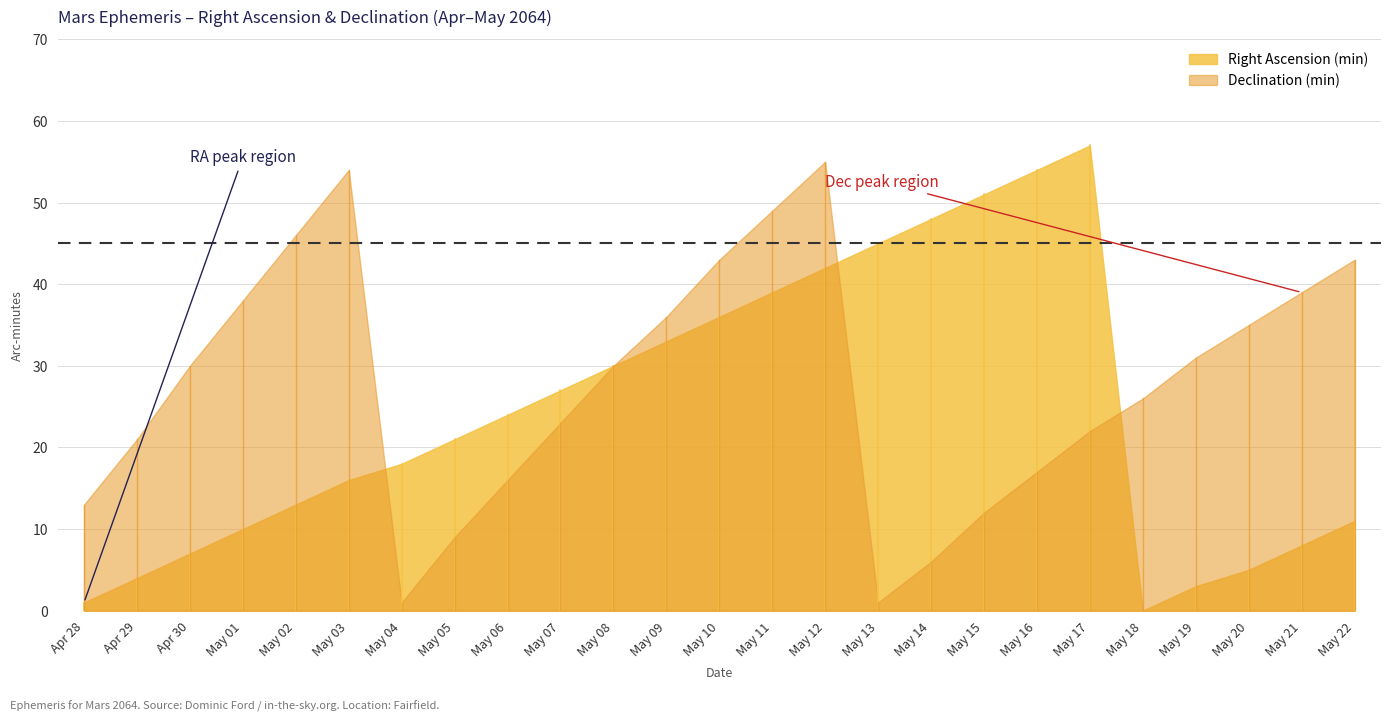

At how many categories does at least one series exceed 15?

24